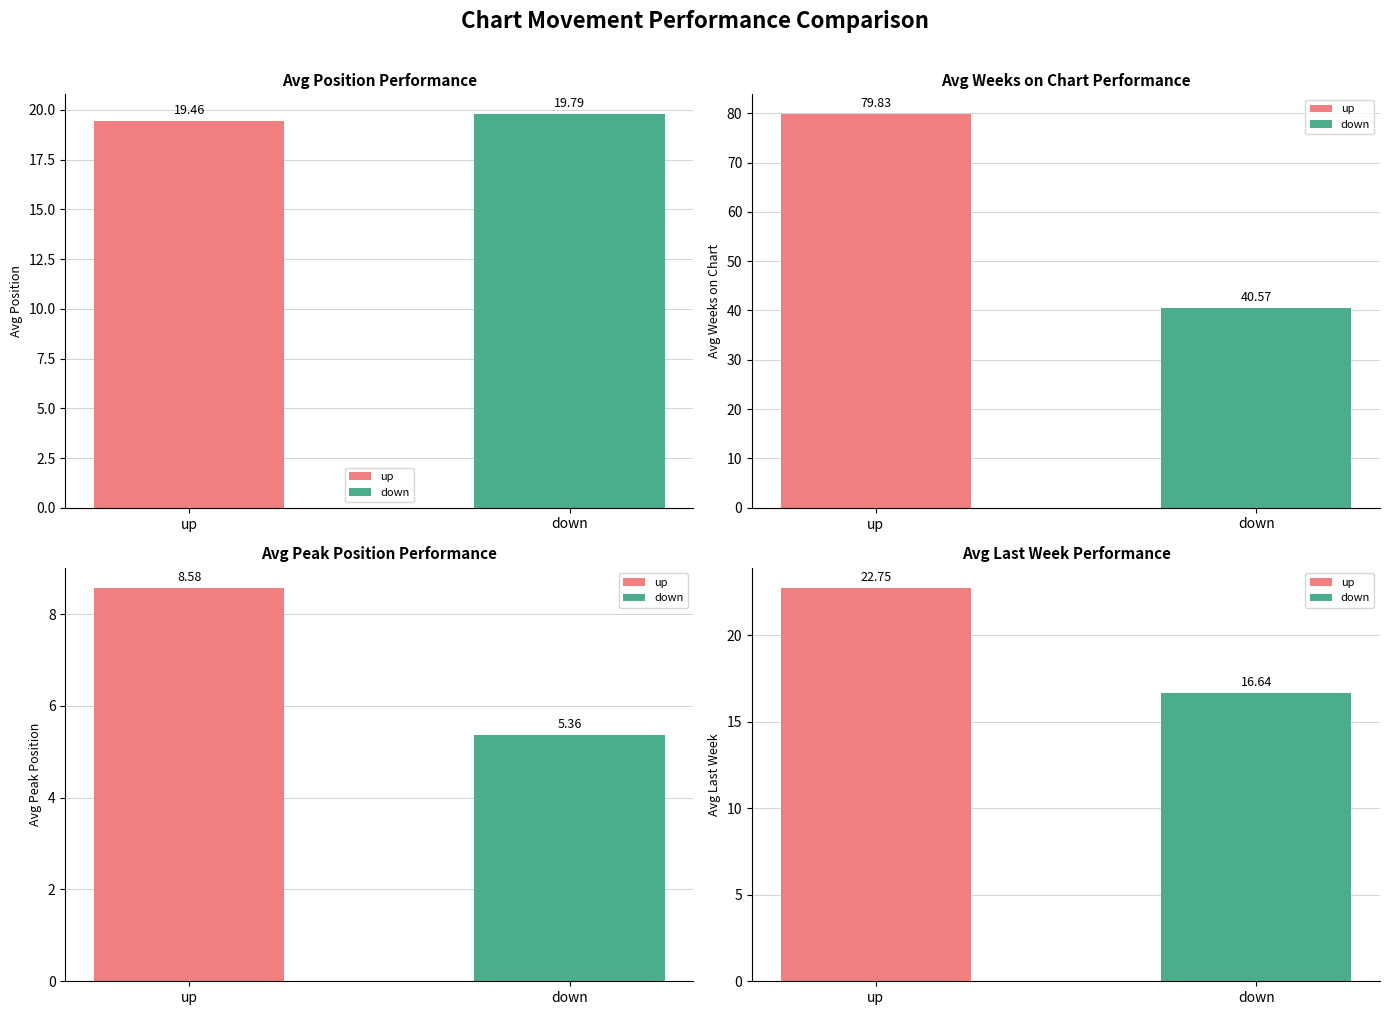

List the series in order of their peak value, highest first.

up, down, -